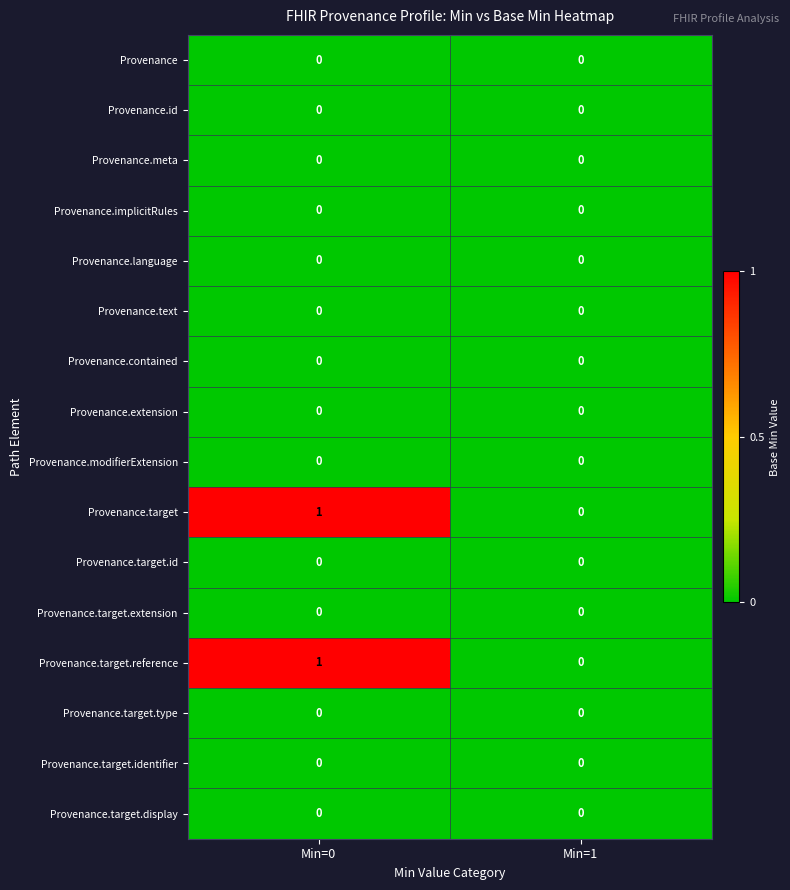

At which category is the sum across all series the highest?

Min=0